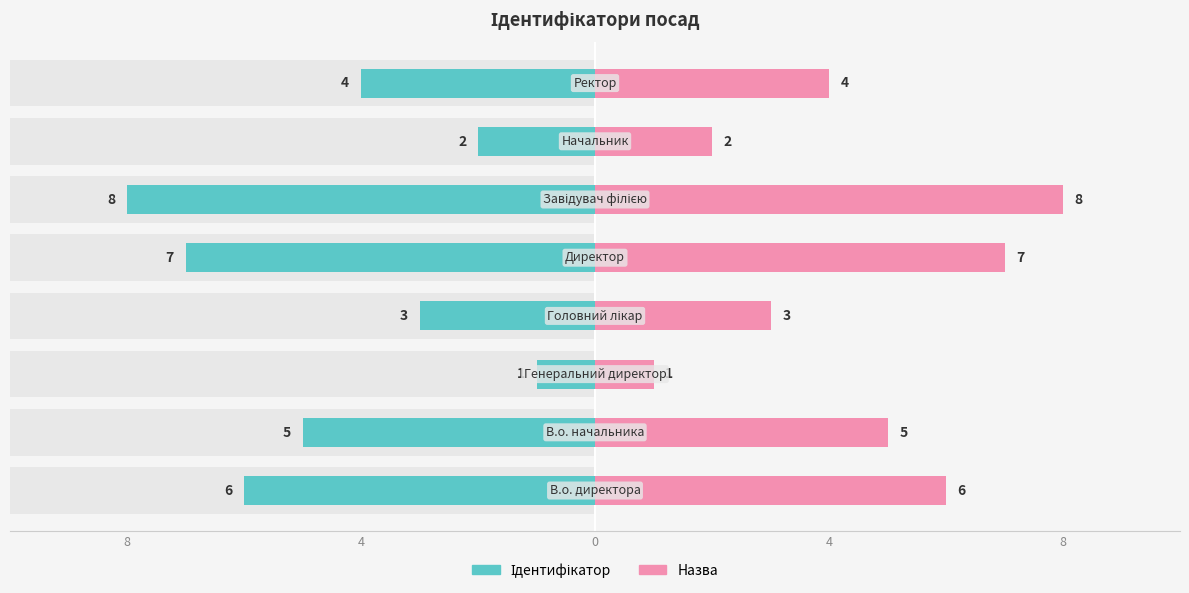

True or false: Назва has a value of 1 at 0.

True